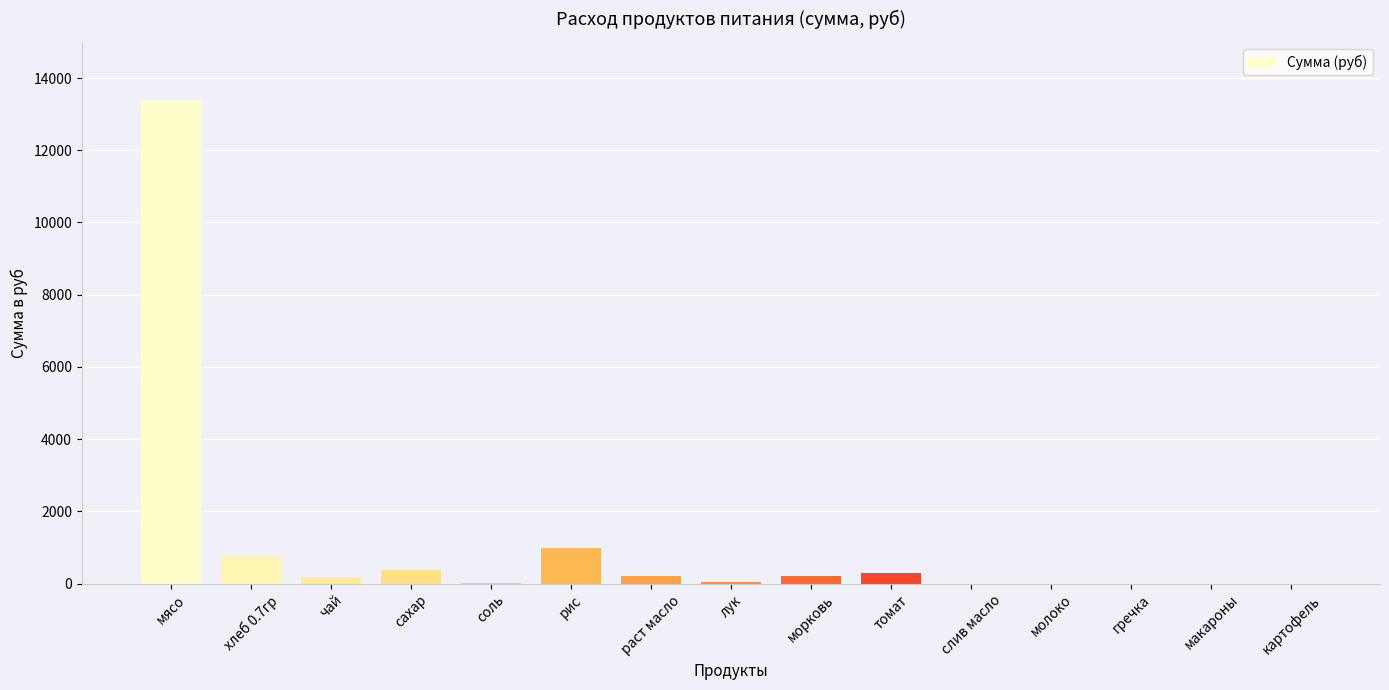

Are the bars horizontal?

No